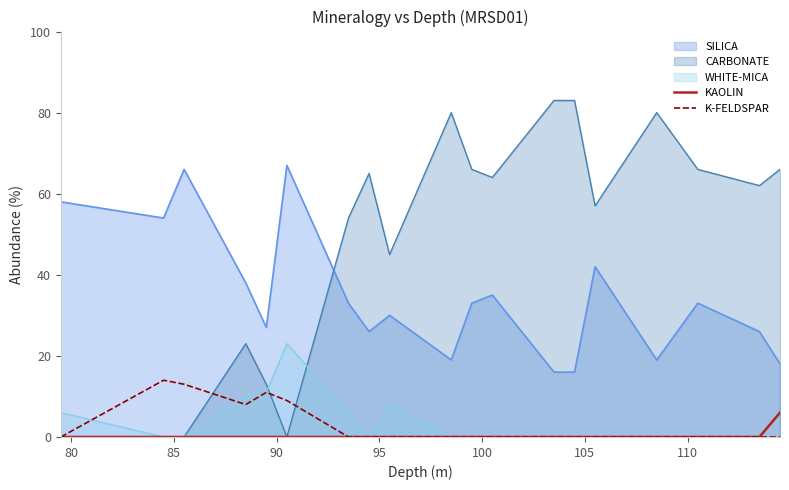

What is the highest value of the SILICA series?

67